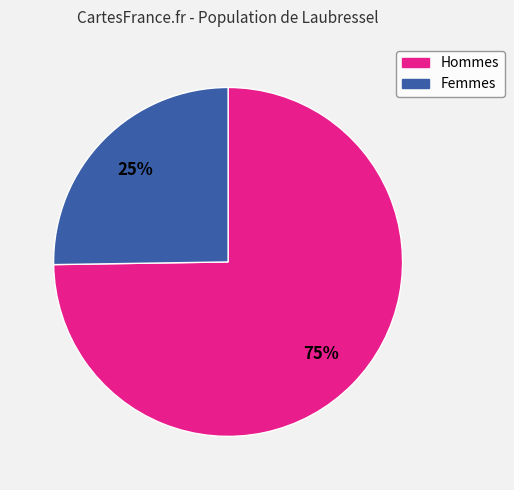

Is there a majority slice in this chart?

Yes